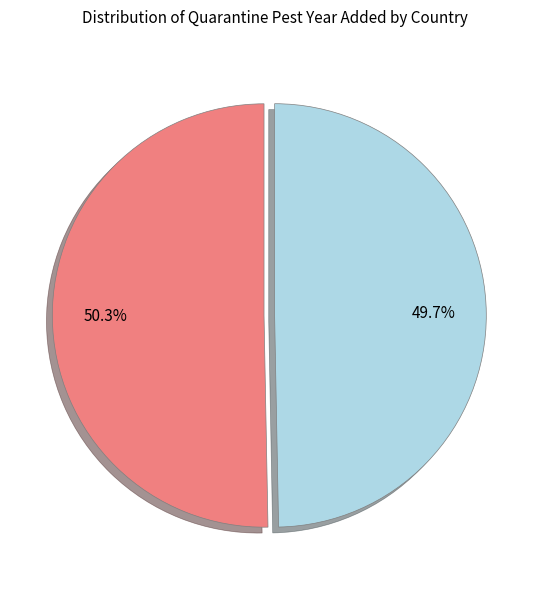

Which category has the smallest portion of the pie?

United States of America